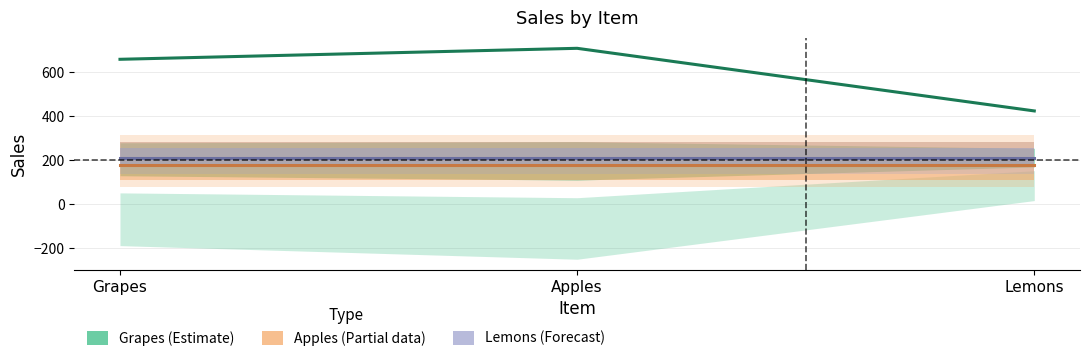

How many distinct data groups are displayed?

3